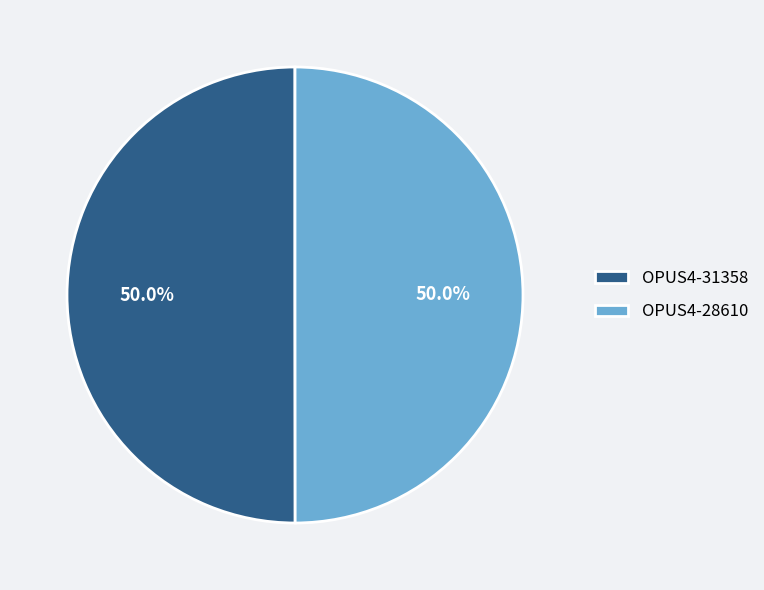

How many segments does this pie chart have?

2